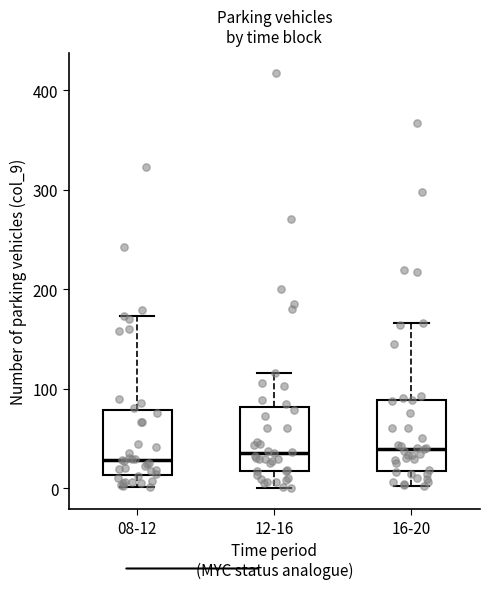

Reading left to right, read every box against the y-axis: the position of its median line, the range the box covers, and the ends of its whiskers. The values are not printed on the chart, so give them approximately, as read against the axis.

08-12: median 30, box 10 to 80, whiskers 0 to 170
12-16: median 40, box 20 to 80, whiskers 0 to 120
16-20: median 40, box 20 to 90, whiskers 0 to 170